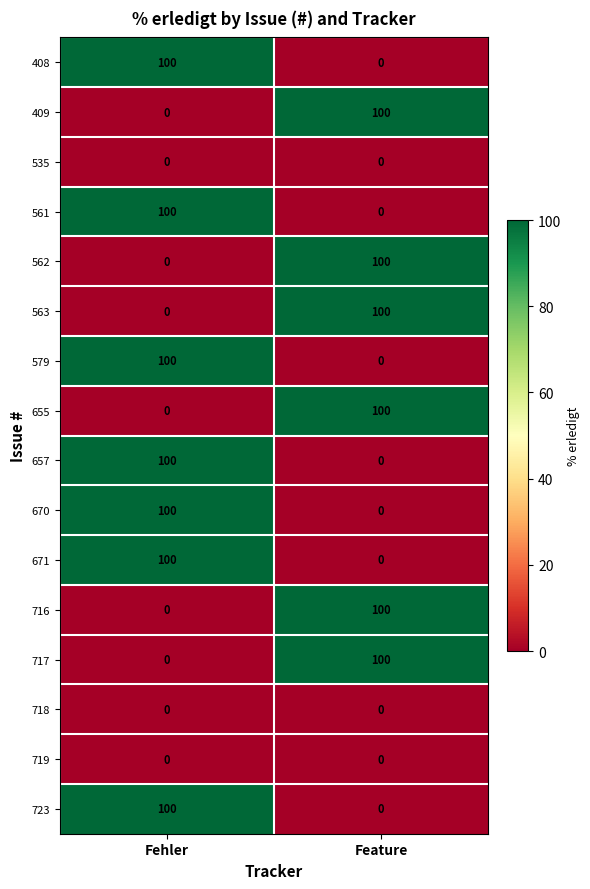

The value of 408 at Fehler is 100. True or false?

True